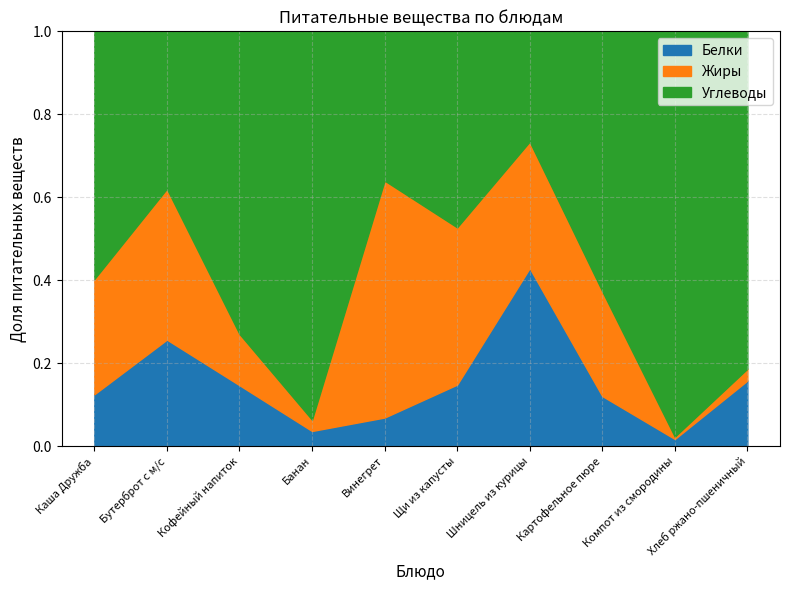

Is the value of Белки at Кофейный напиток greater than the value of Жиры at Кофейный напиток?

Yes